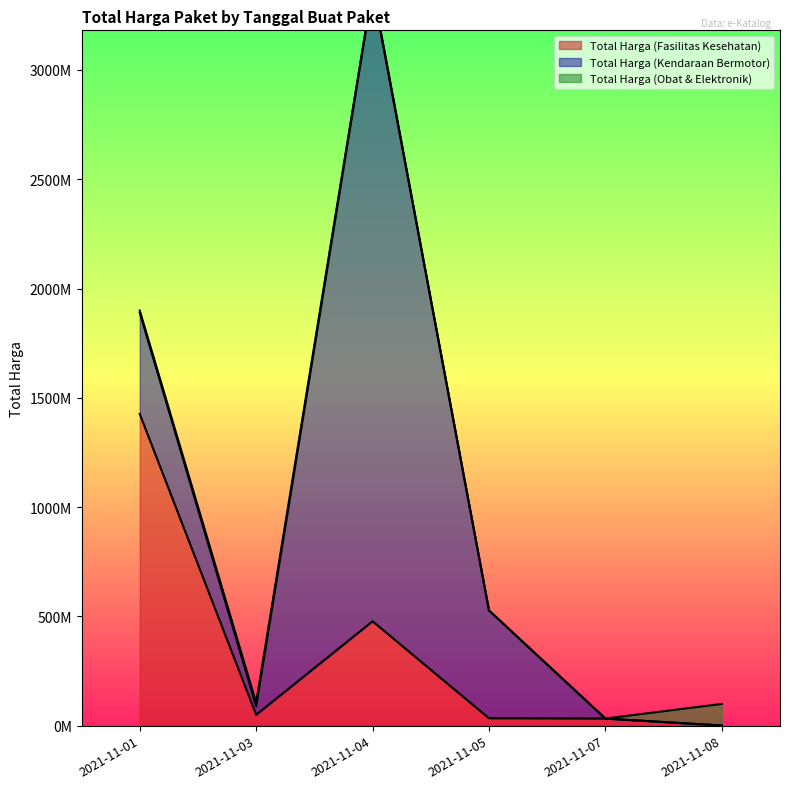

What is the highest value of the Total Harga (Kendaraan Bermotor) series?

2892122000